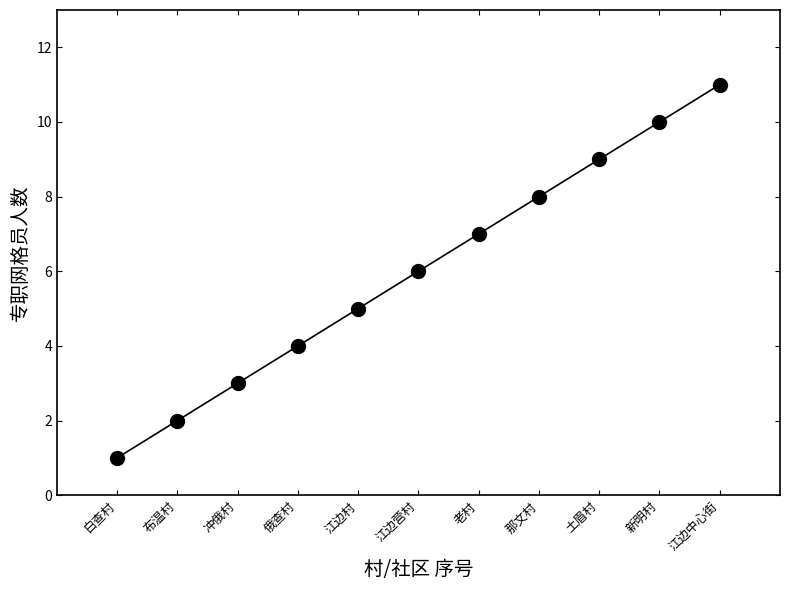

What is the change in value from 那文村 to 土眉村?

+1